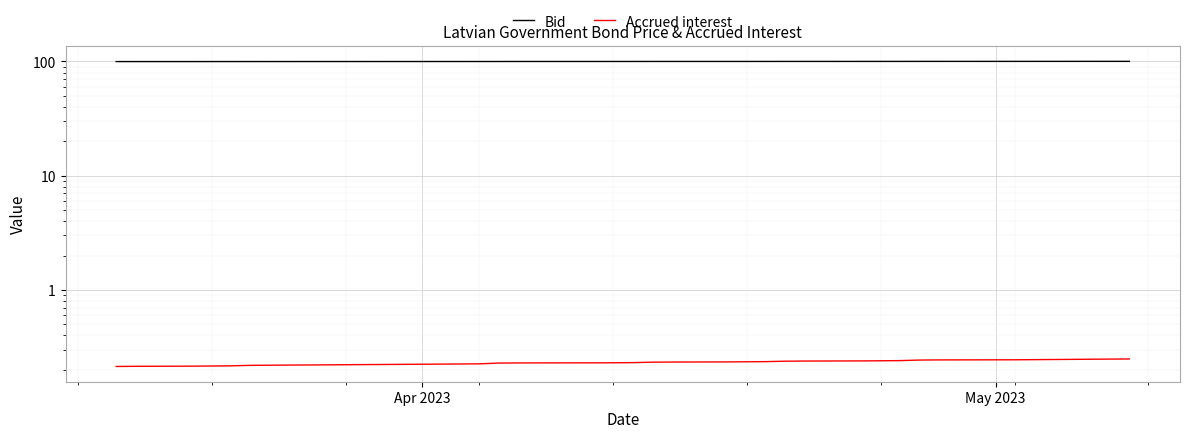

Rank the series by their average value, from highest to lowest.

Bid, Accrued interest